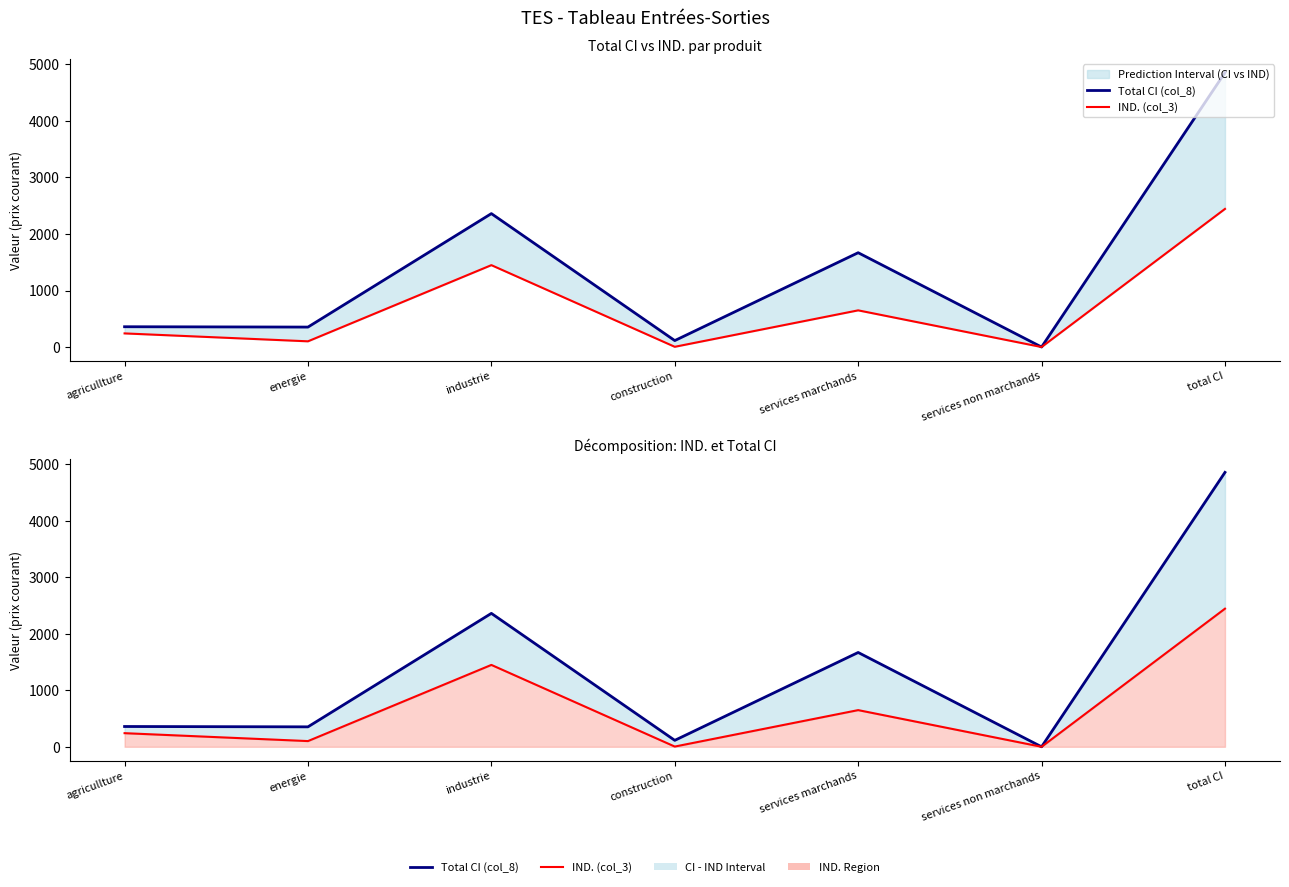

What are all the series names shown in the legend?

Total CI (col_8), IND. (col_3)